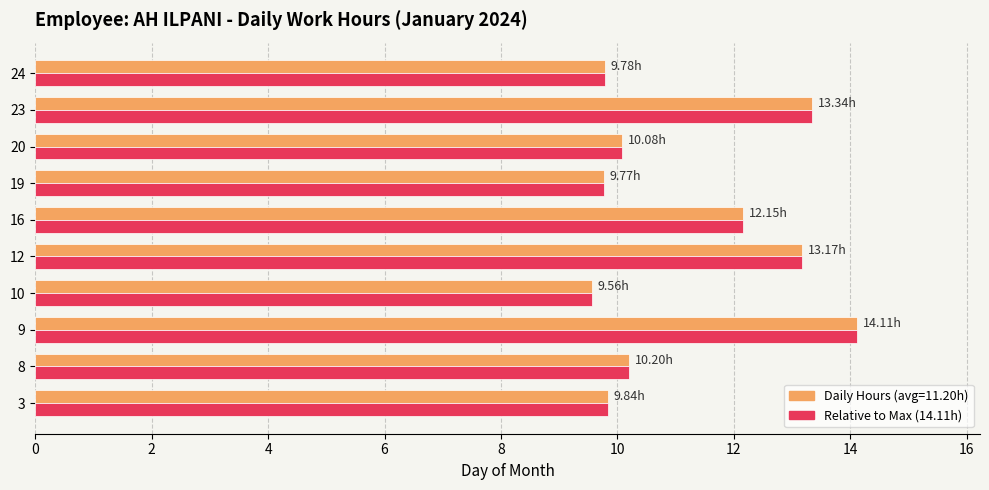

What is the total value across all series at 10?

19.1